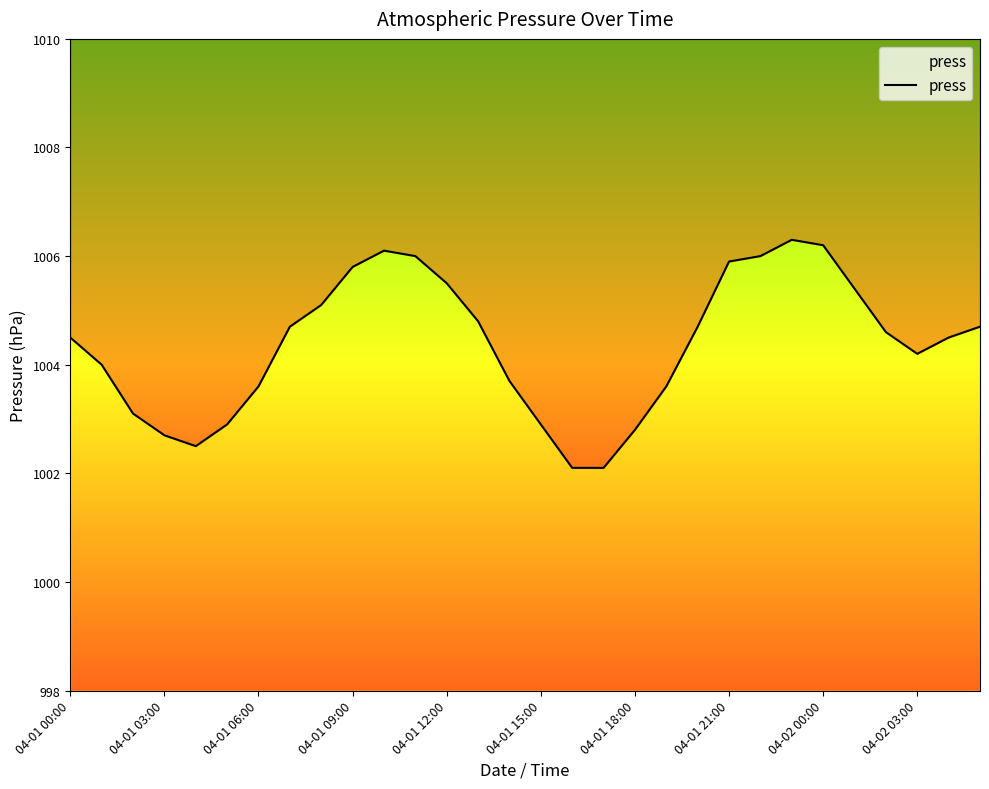

How many data points are above 1004?

18